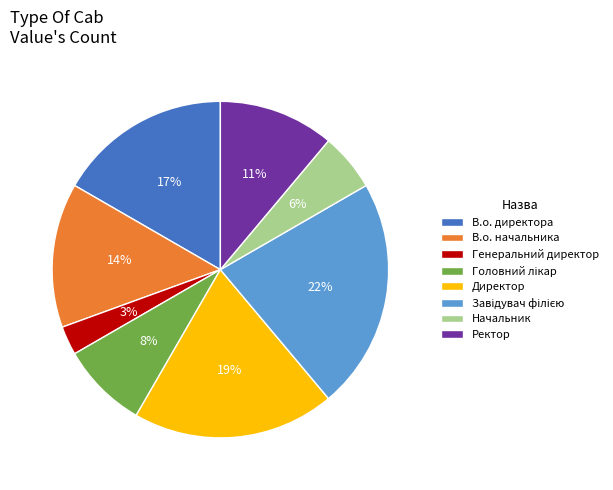

Is there a majority slice in this chart?

No